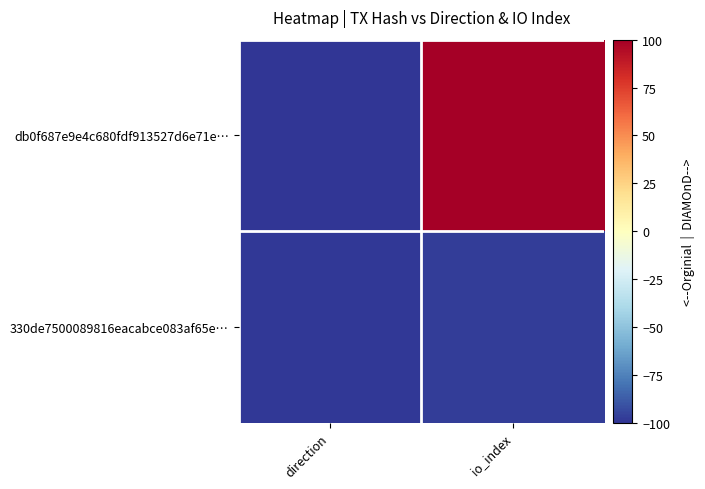

Reading right to left, extract all data points from this chart.

db0f687e9e4c680fdf913527d6e71e…: io_index=100.0	direction=-100.0
330de7500089816eacabce083af65e…: io_index=-97.1	direction=-99.0